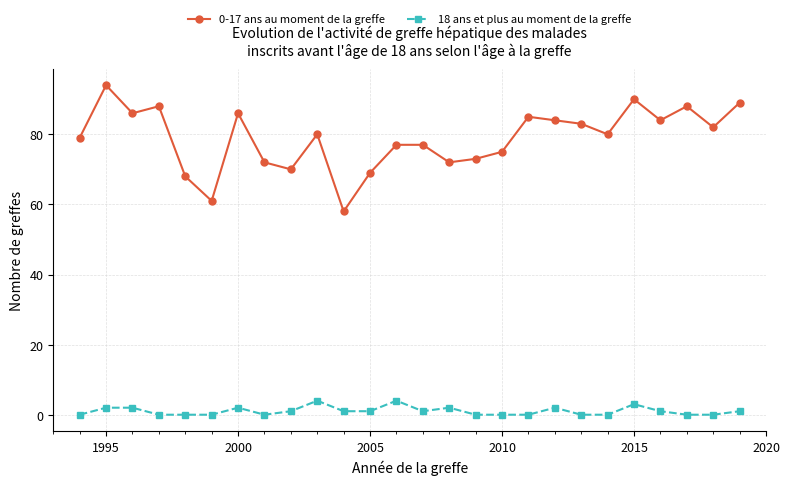

What is the greatest value displayed?

94